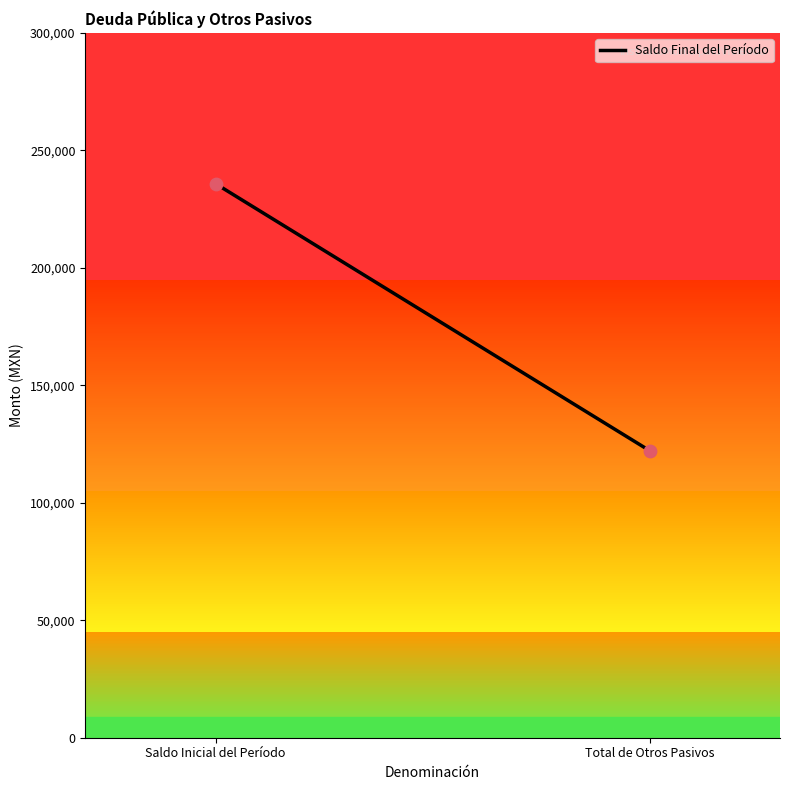

What is the average Y value?

179015.4